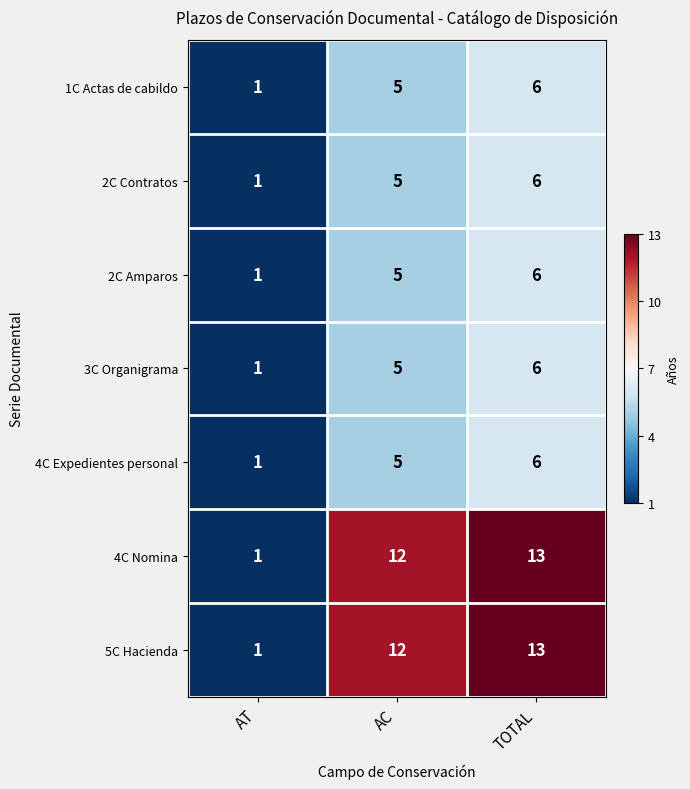

What is the difference between the highest and lowest values at TOTAL?

7